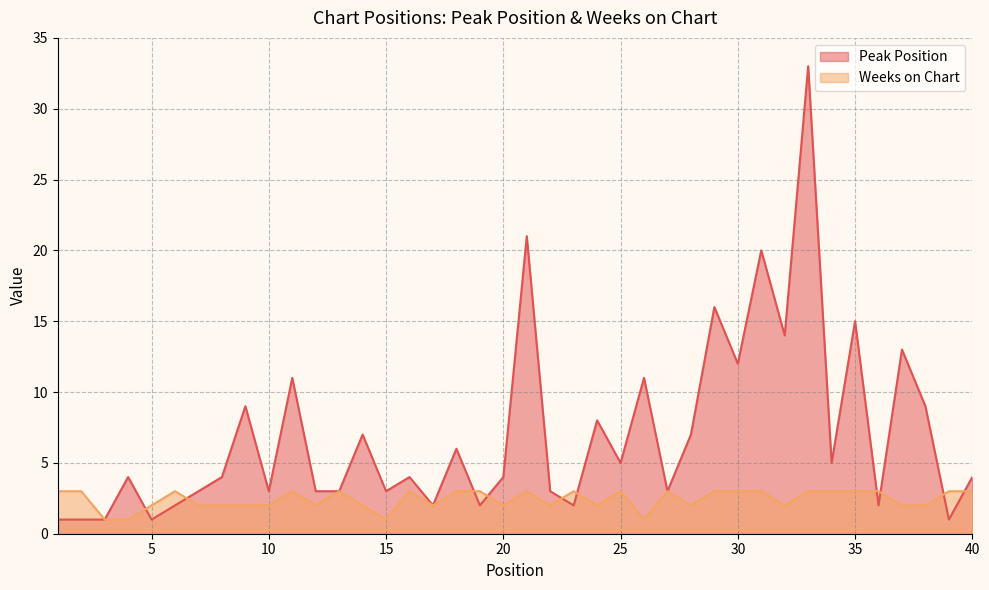

At which category does Peak Position reach its first local peak?

4